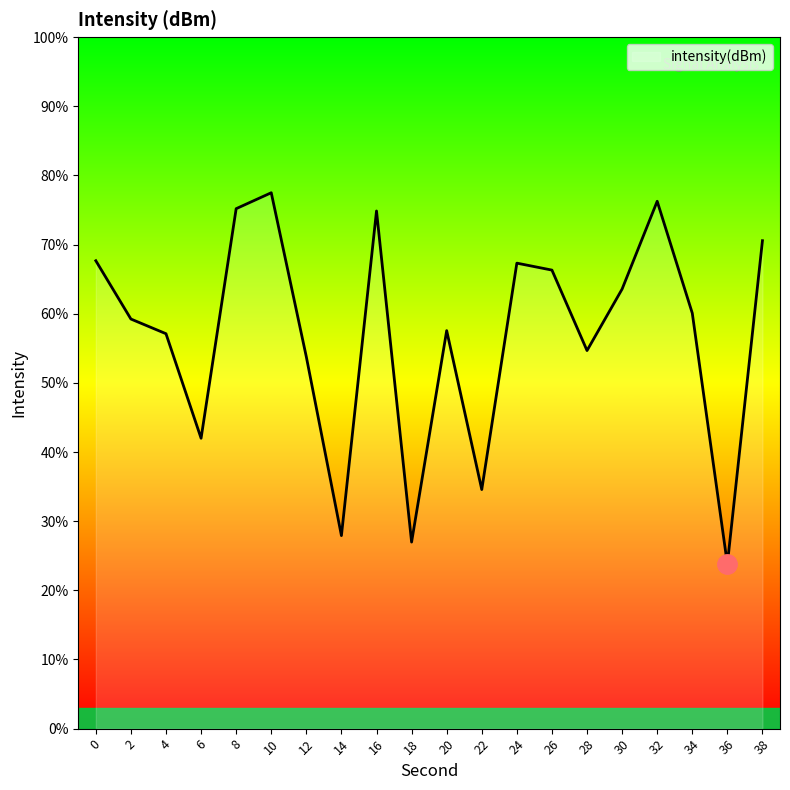

Where is the data nearest to the value 50?

12